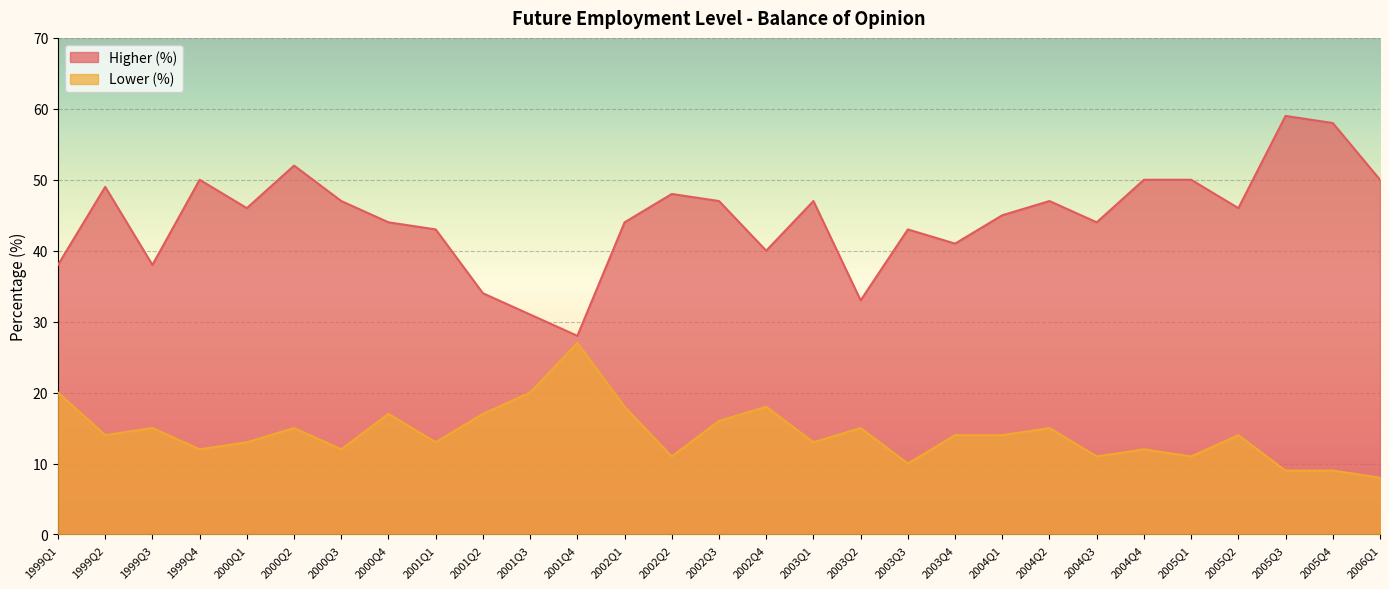

True or false: Higher (%) has a value of 82 at 2005Q1.

False